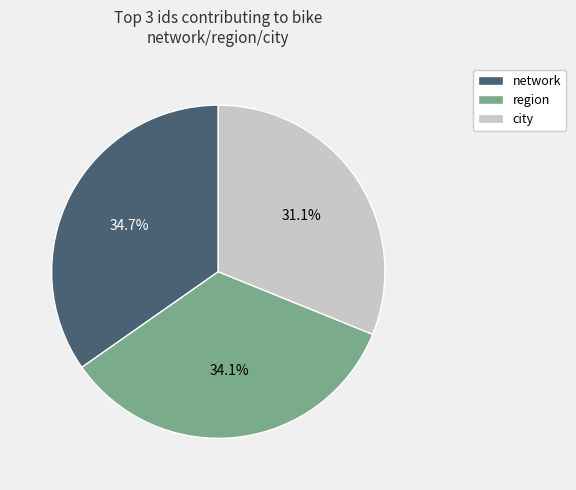

Which slice is the largest?

network